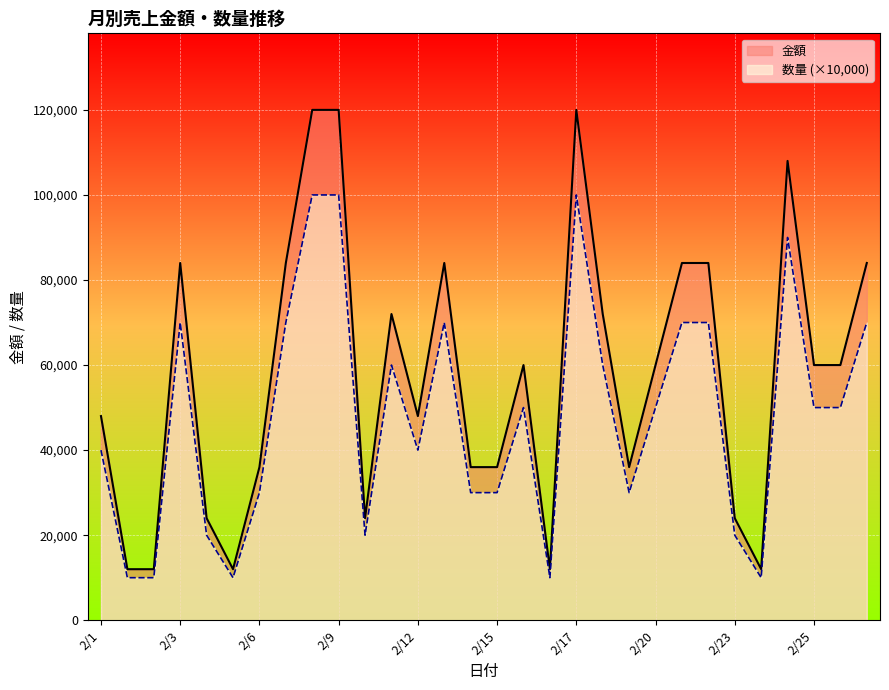

The value of 数量 at 2/27 is 27353. True or false?

False